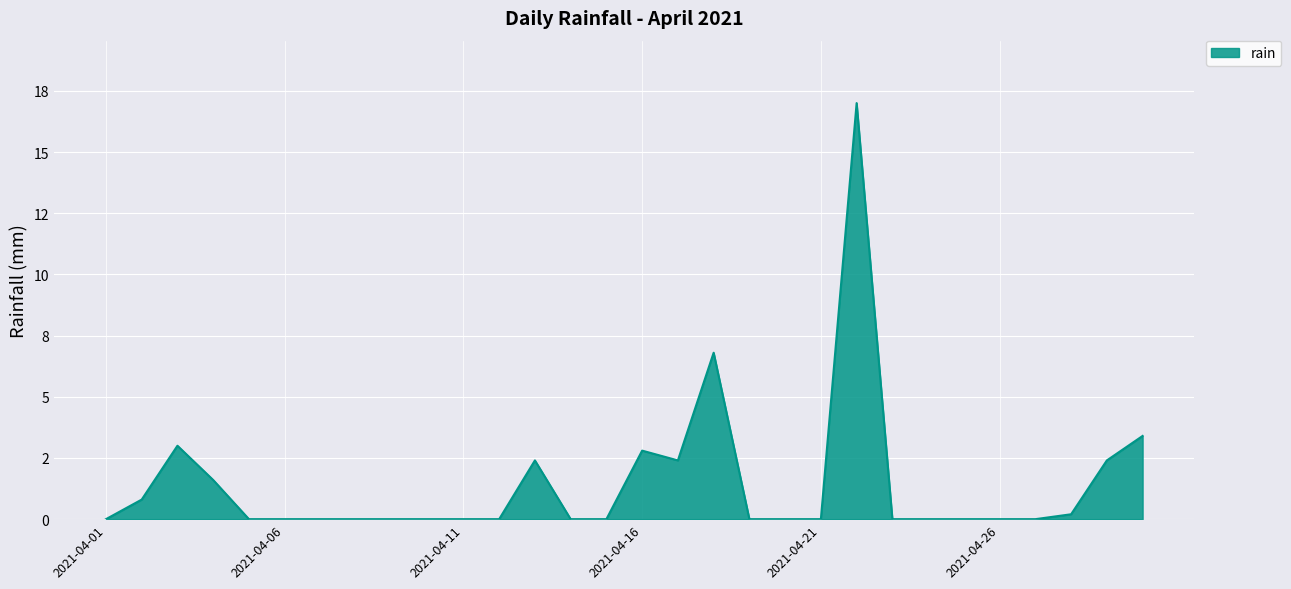

Is this an area chart (filled region under the line)?

Yes